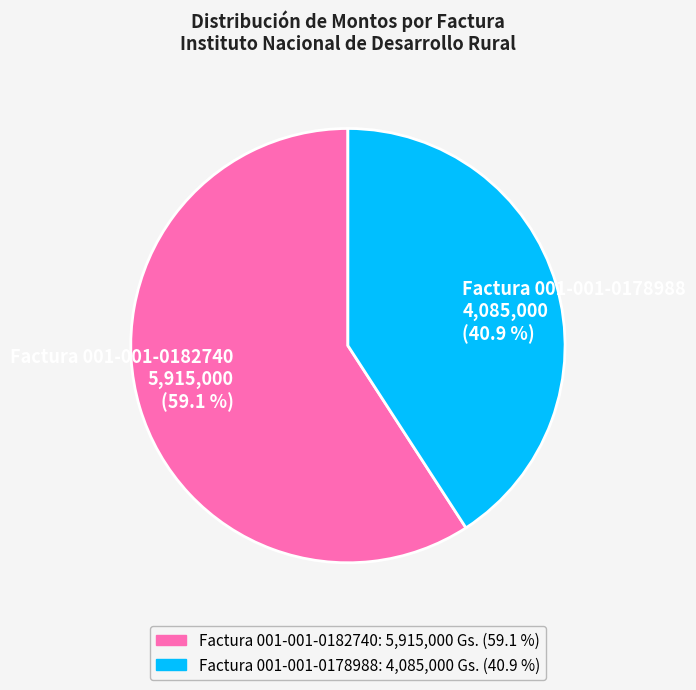

To the nearest percent, what is the combined percentage of Factura 001-001-0182740 and Factura 001-001-0178988?

100%